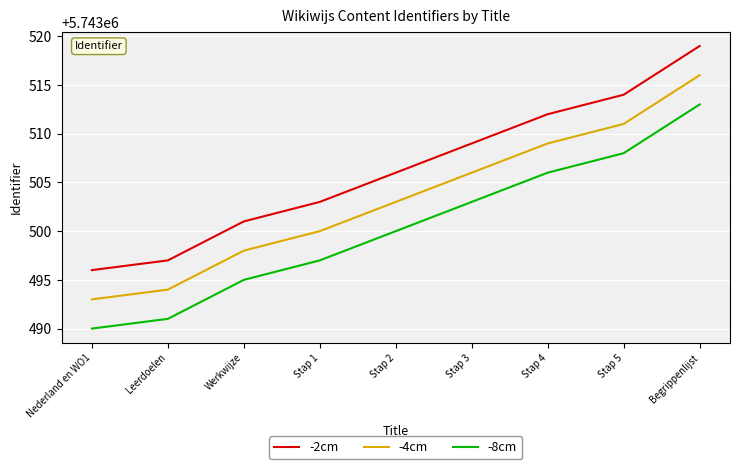

What position from the left is Nederland en WO1?

1